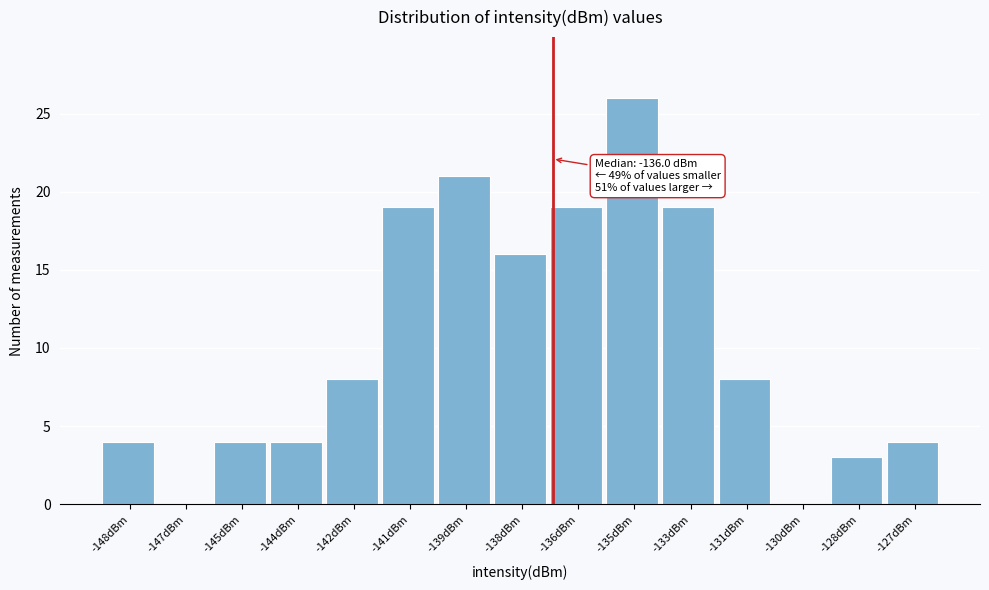

Reading right to left, list all the values displayed in this chart.

-127dBm=4	-128dBm=3	-130dBm=0	-131dBm=8	-133dBm=19	-135dBm=26	-136dBm=19	-138dBm=16	-139dBm=21	-141dBm=19	-142dBm=8	-144dBm=4	-145dBm=4	-147dBm=0	-148dBm=4